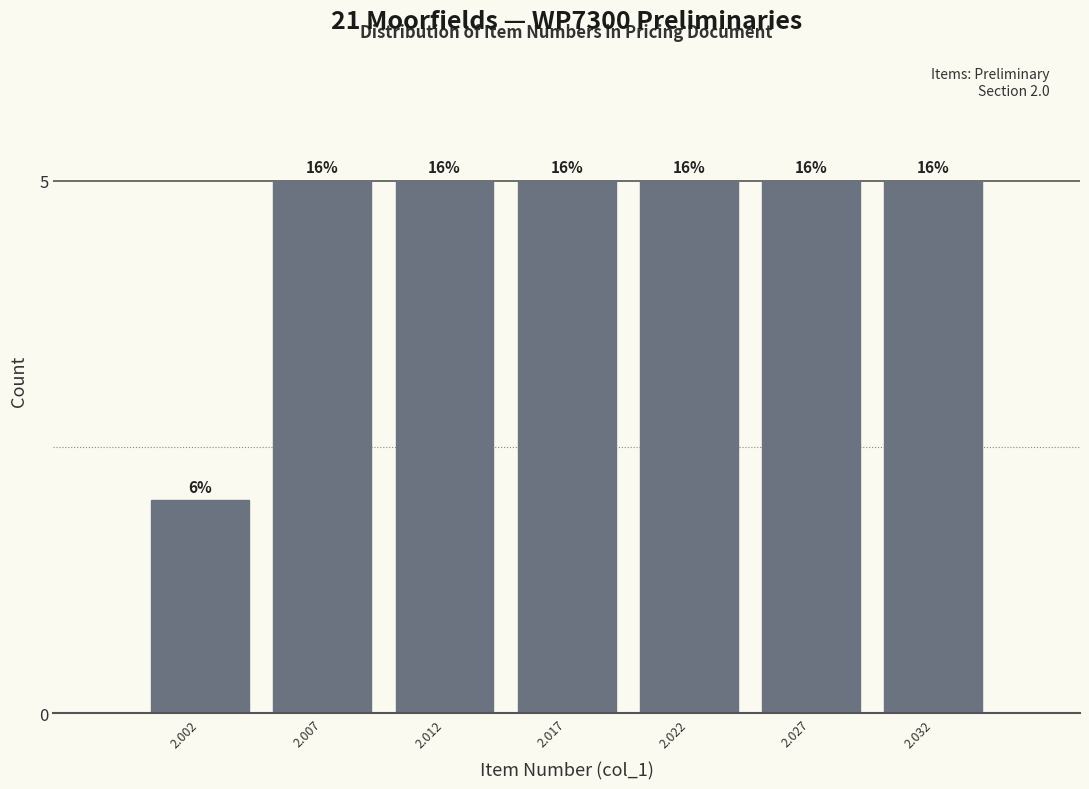

Are the bars horizontal?

No